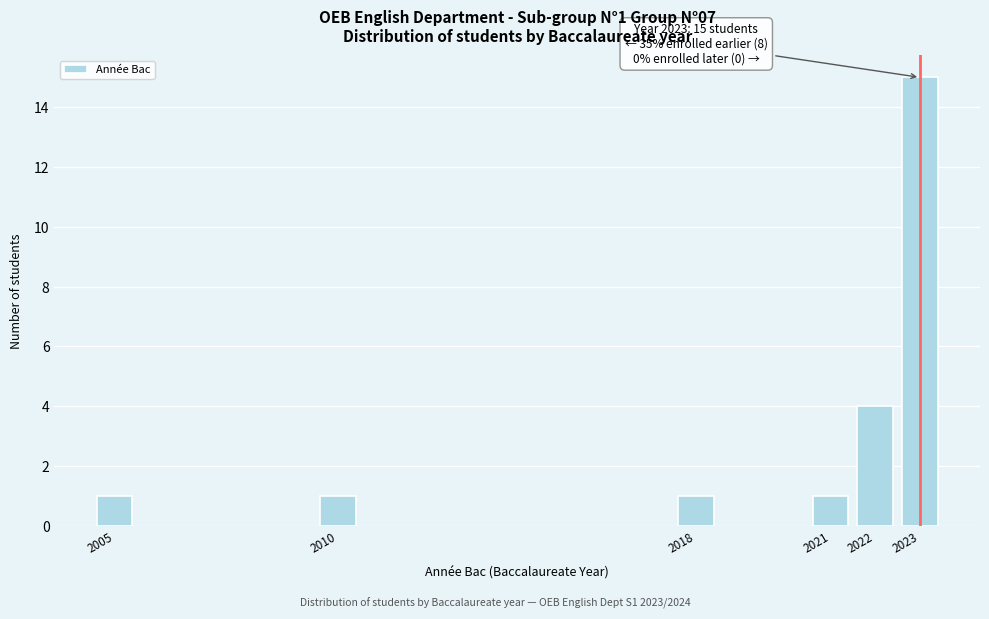

Reading left to right, transcribe all the data shown in this chart.

2005=1	2010=1	2018=1	2021=1	2022=4	2023=15